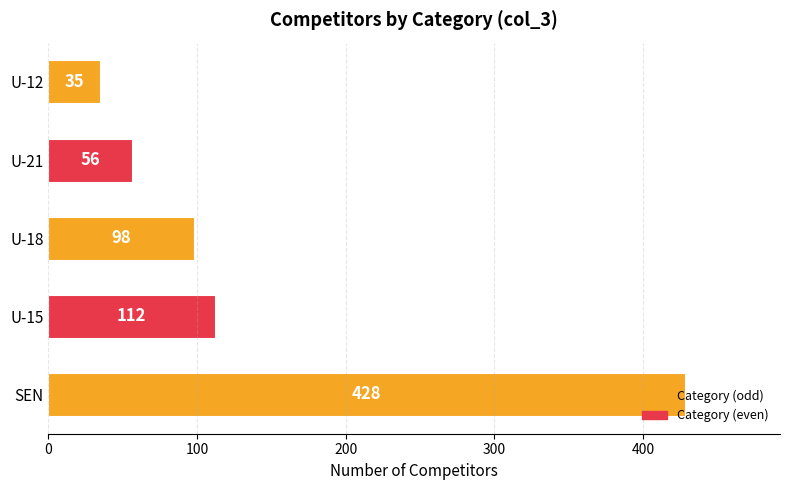

What is the difference between the values at U-12 and U-21?

21